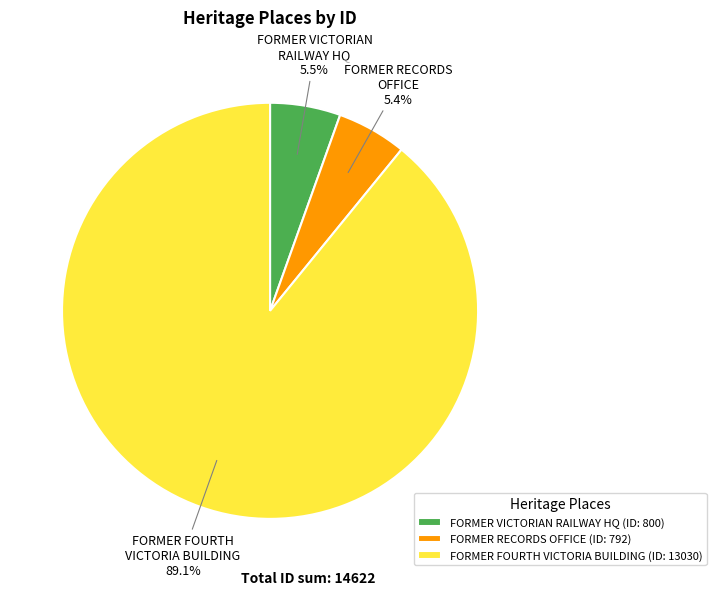

What is the largest slice in the pie chart?

FORMER FOURTH VICTORIA BUILDING (ID: 13030)